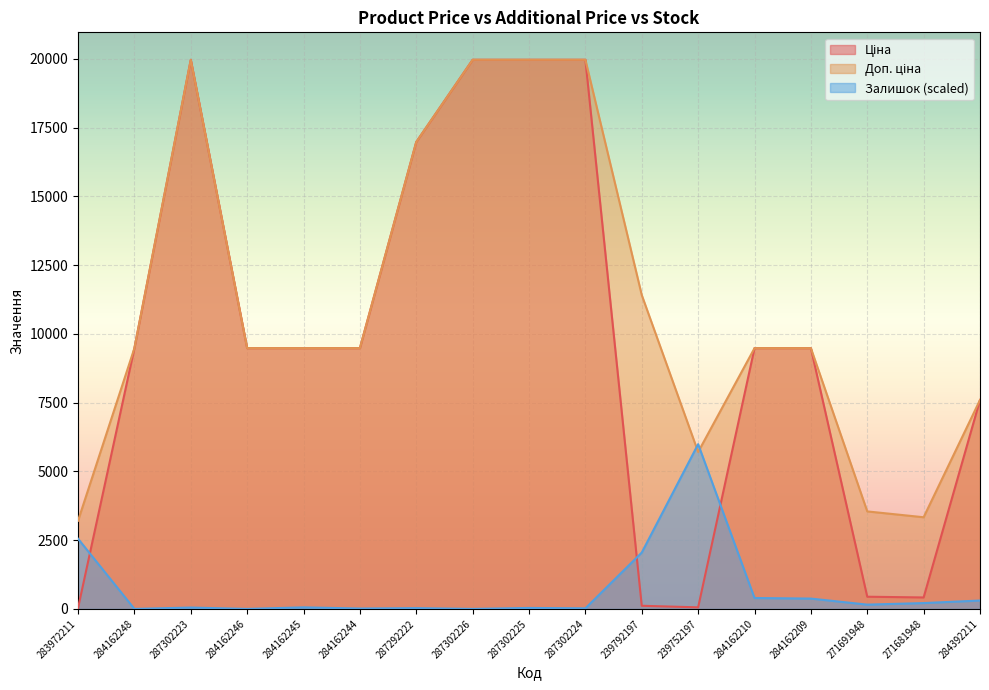

Where is the first local minimum for Залишок?

284162248